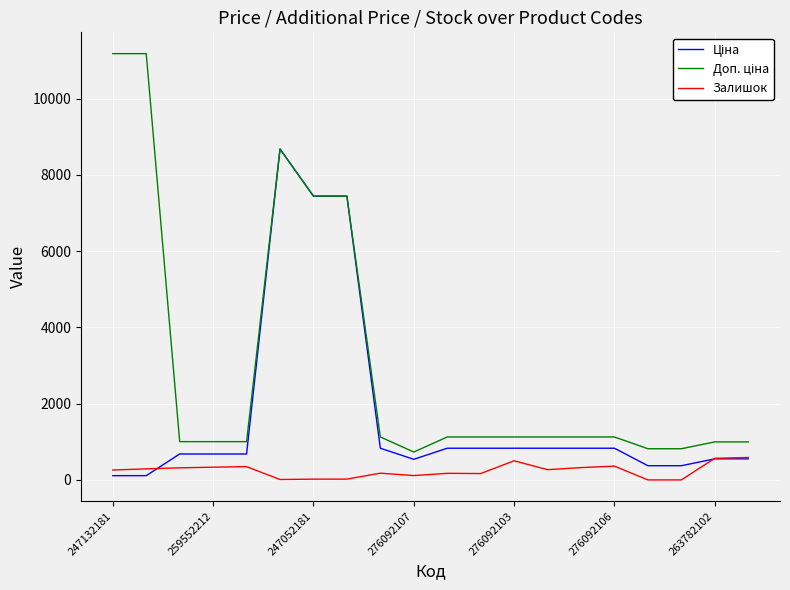

What is the maximum value shown in the chart?

11182.0